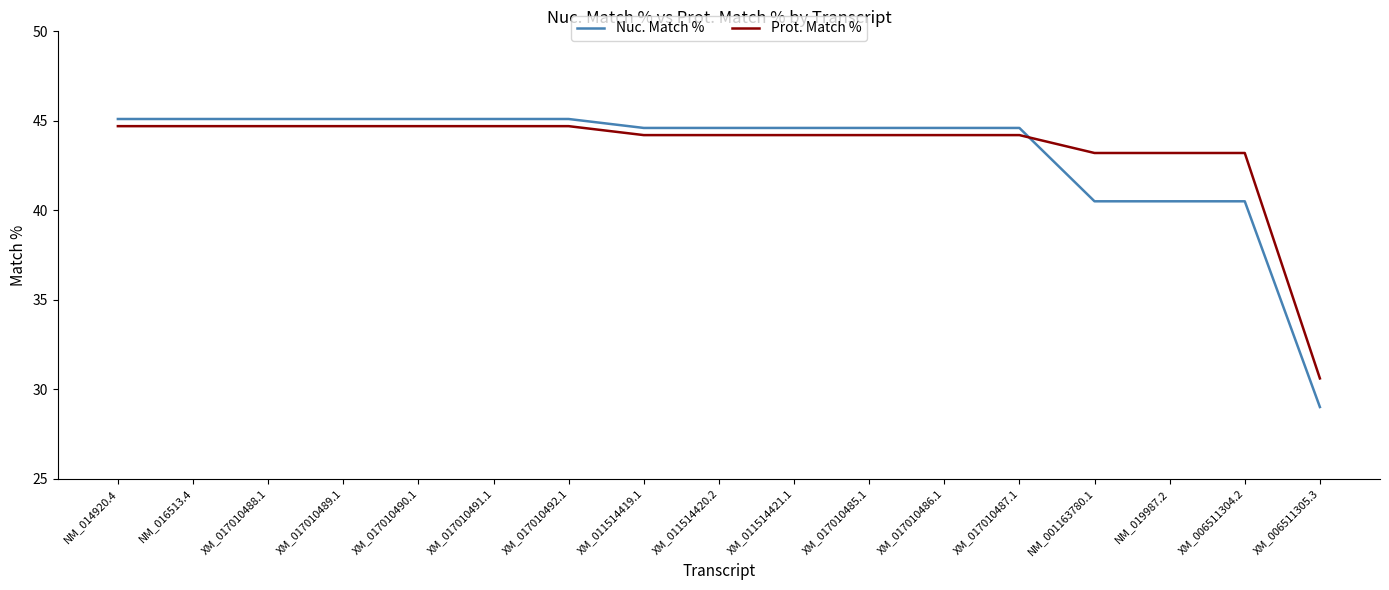

What position from the left is XM_011514420.2?

9